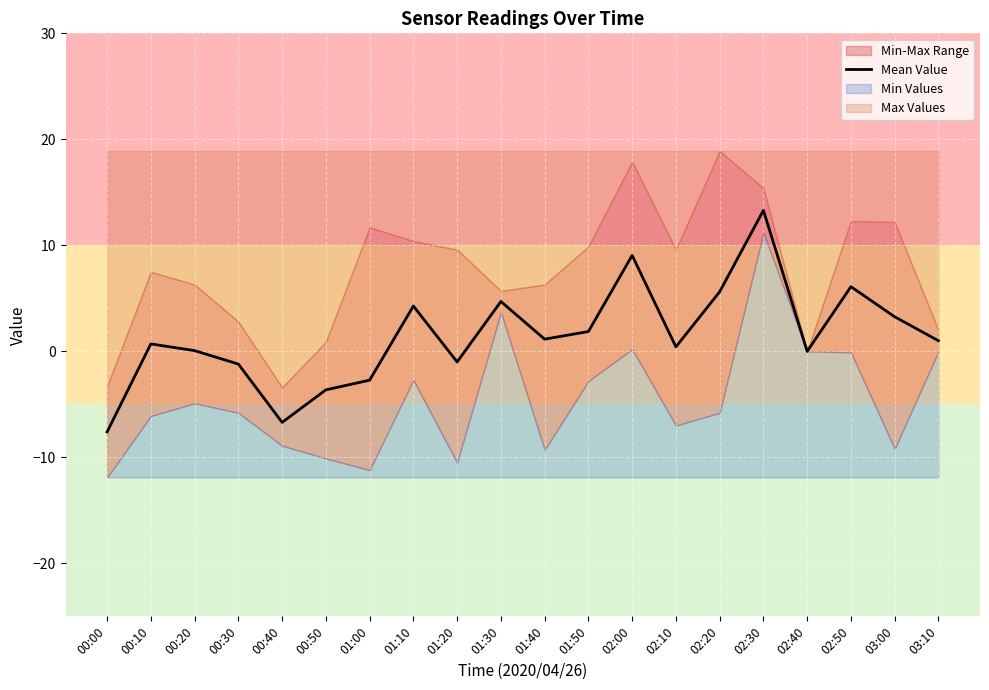

True or false: the data shows 1.3 at 03:00.

False